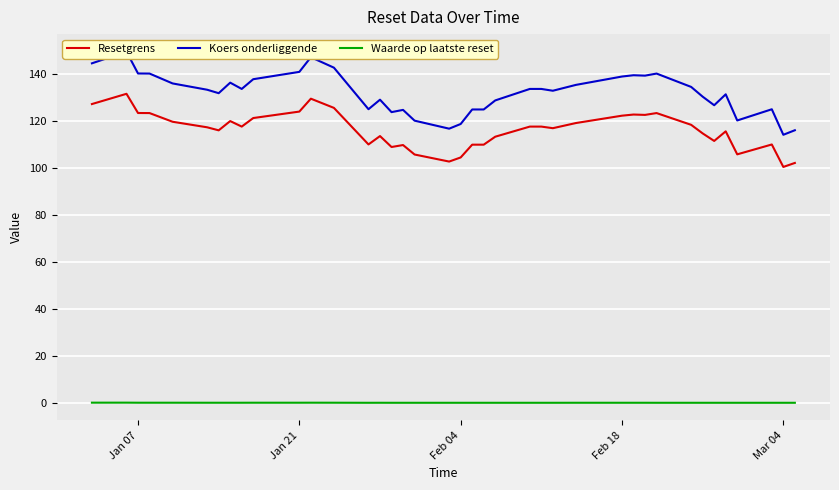

What is the maximum value for Koers onderliggende?

149.4